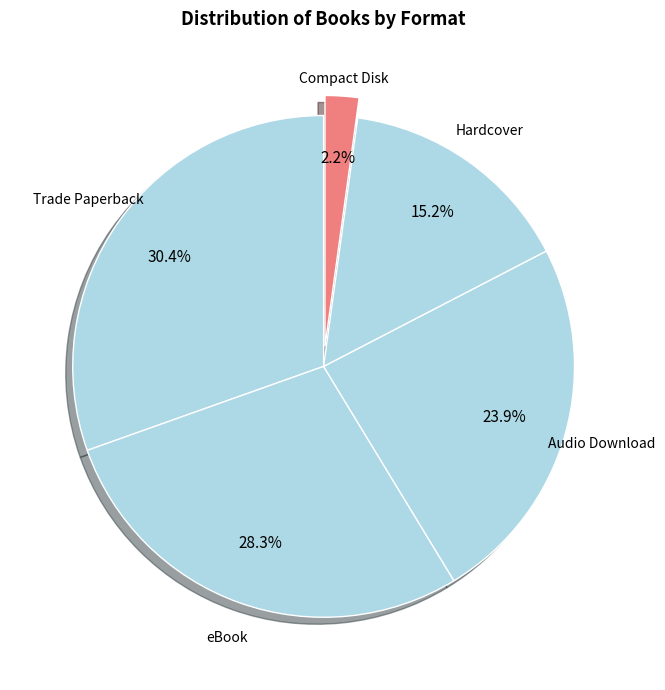

What is the largest slice in the pie chart?

Trade Paperback